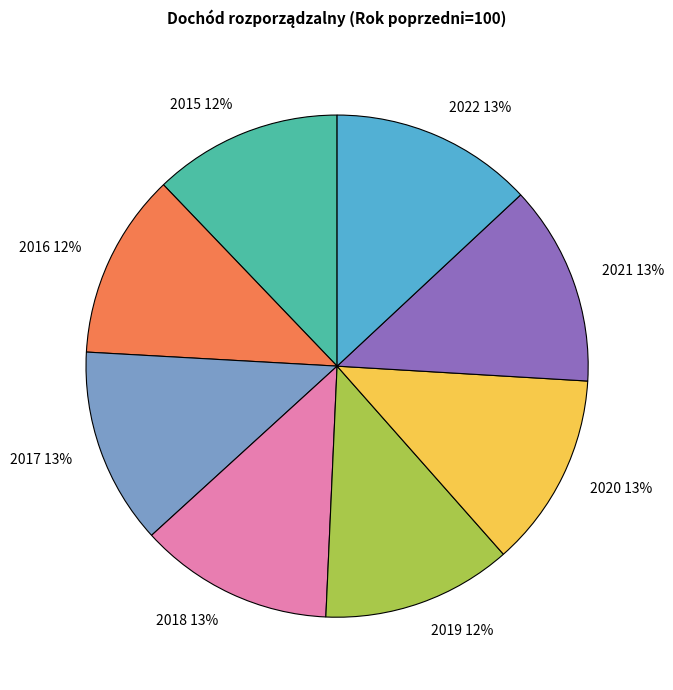

To the nearest percent, what percentage of the pie is 2022?

13%